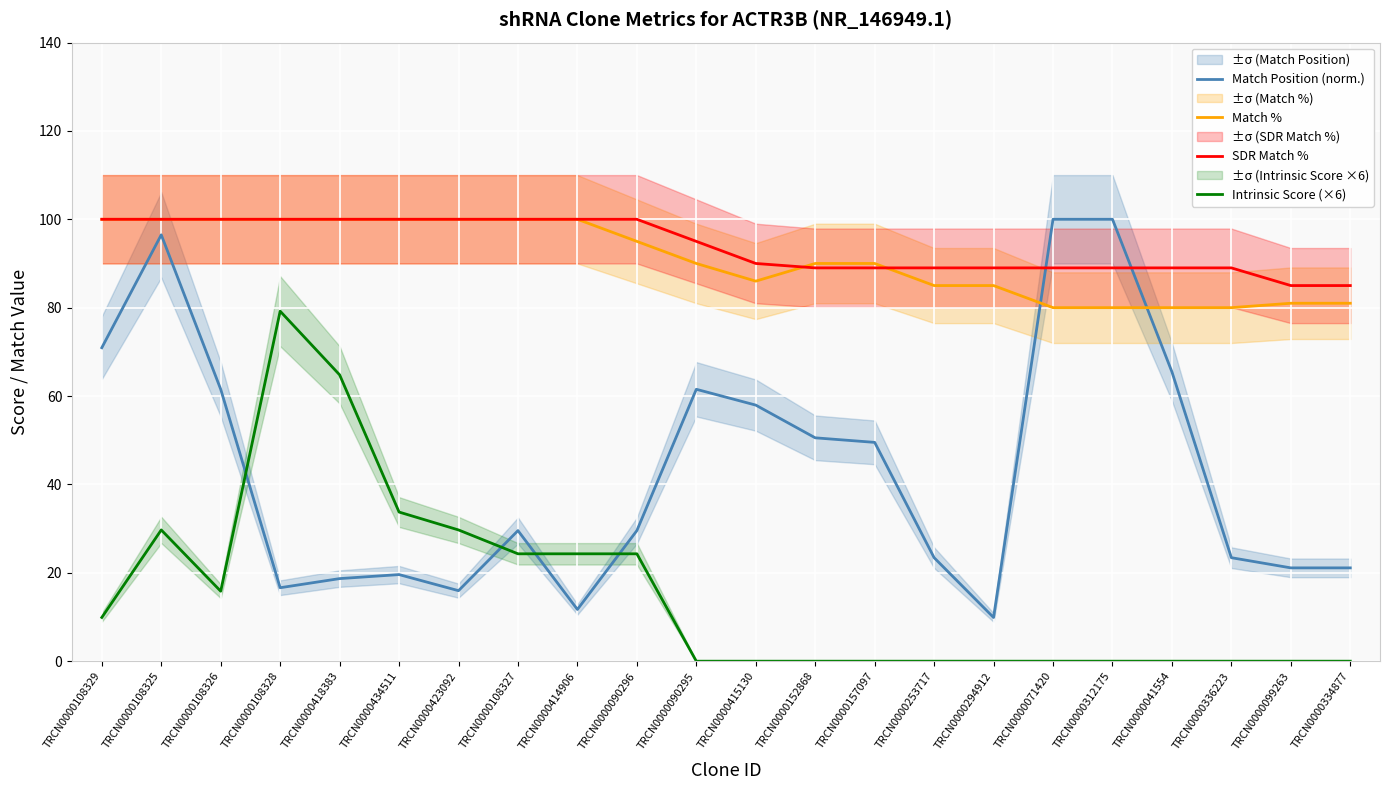

Is the value of Match Position (norm.) at TRCN0000108327 greater than the value of Match % at TRCN0000108325?

No